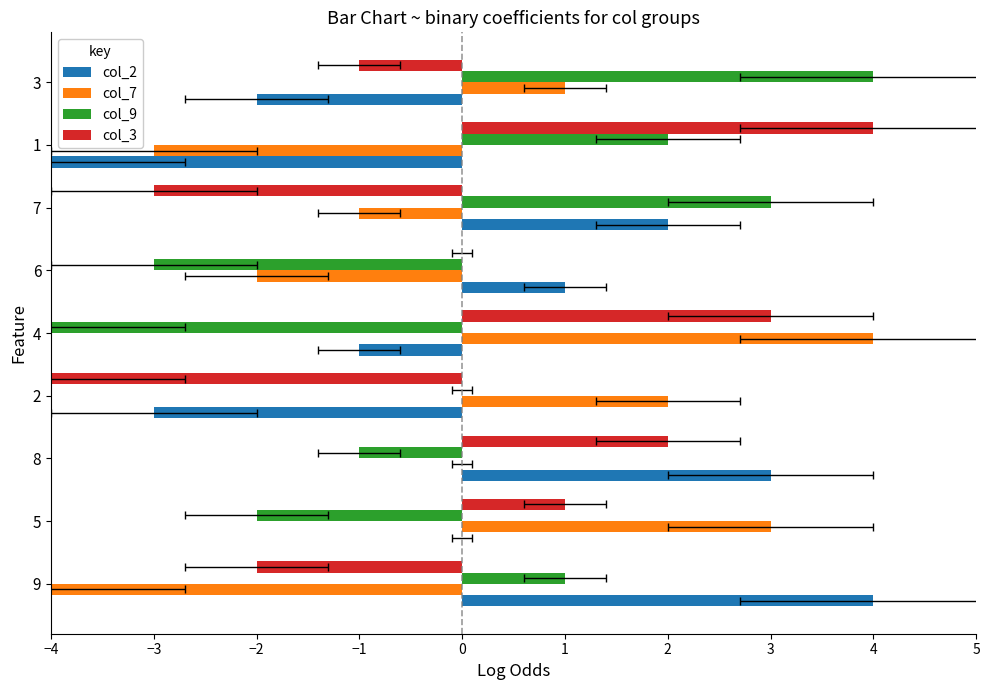

What position from the right is 4?

5